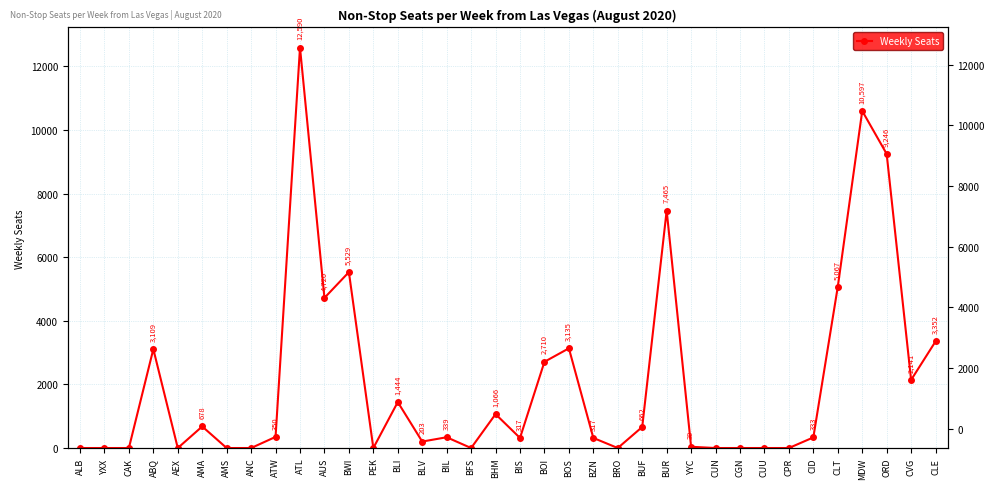

True or false: the data shows 18741.5 at MDW.

False